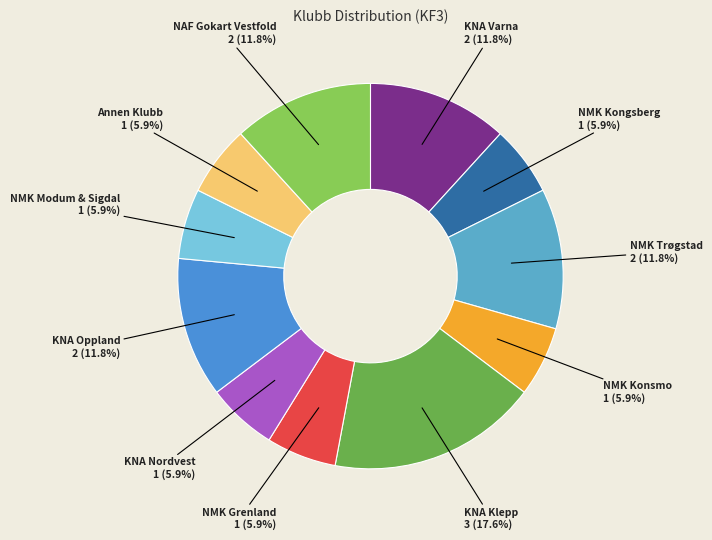

Does any single category account for the majority?

No